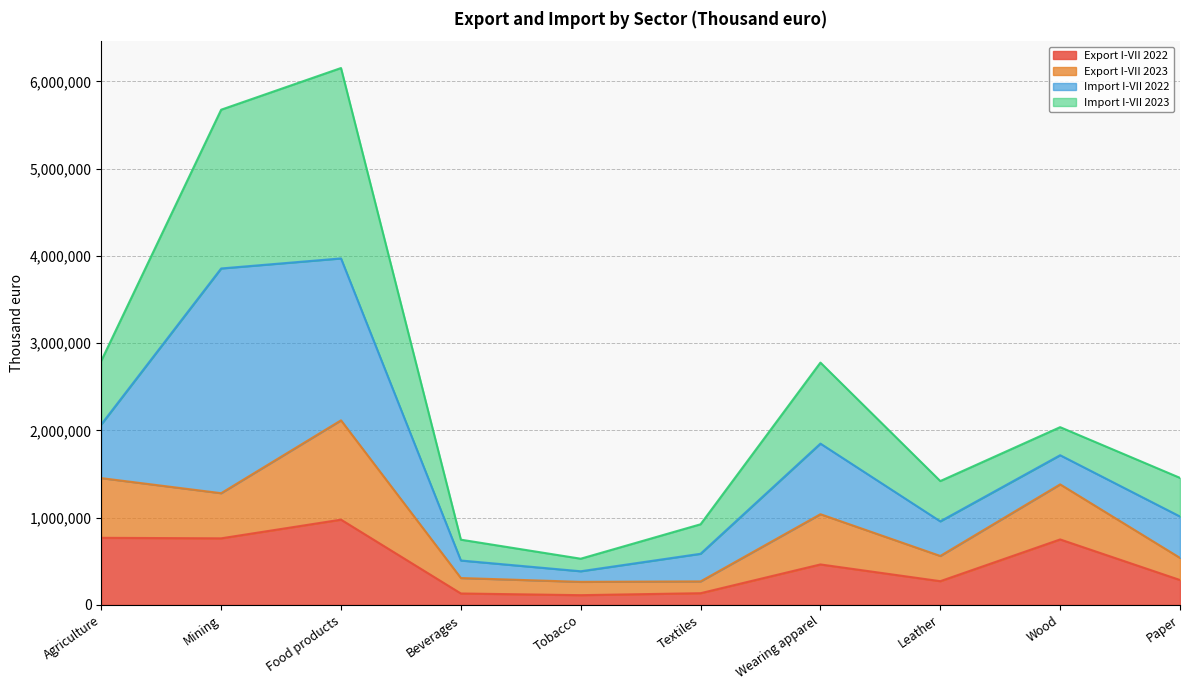

What is the value of the Import I-VII 2023 point at the 3rd from the left?

6153731